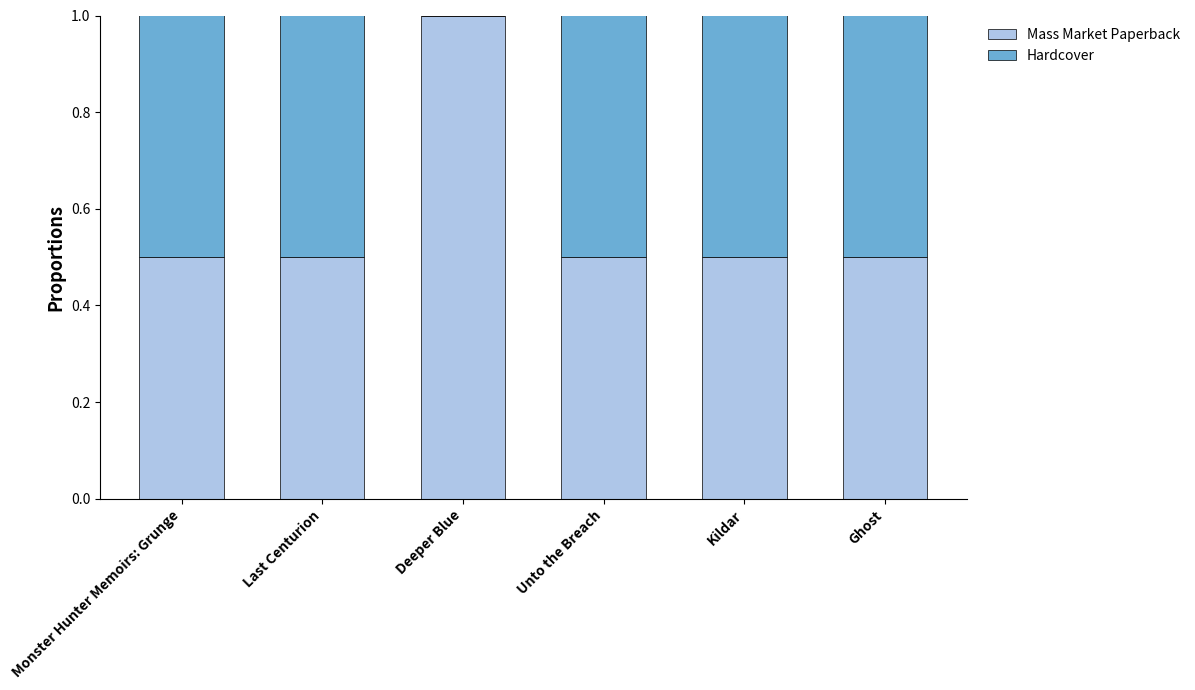

The value of Mass Market Paperback at Deeper Blue is 0.4. True or false?

False